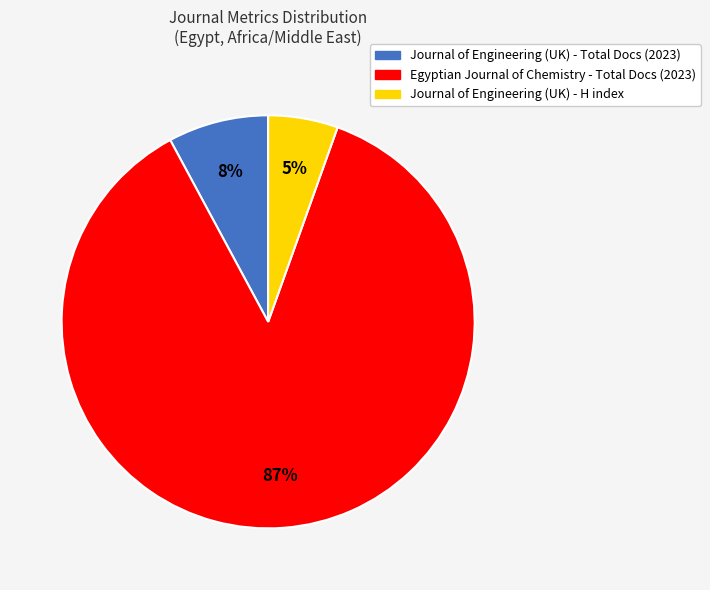

Is there any slice that represents more than half of the pie?

Yes